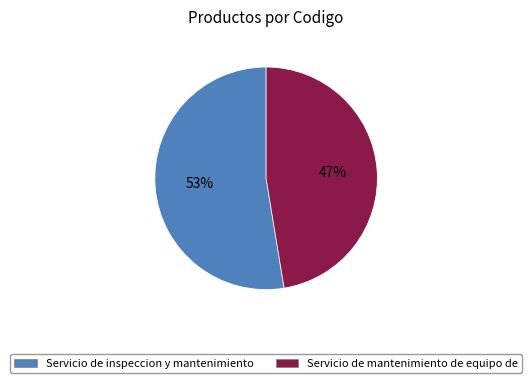

What is the ratio of the value at Servicio de inspeccion y mantenimiento to the value at Servicio de mantenimiento de equipo de?

1.1